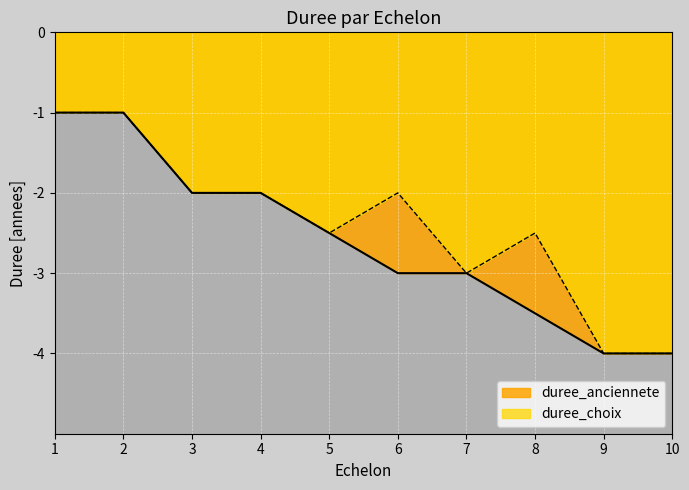

Which series has the widest spread of values?

duree_anciennete